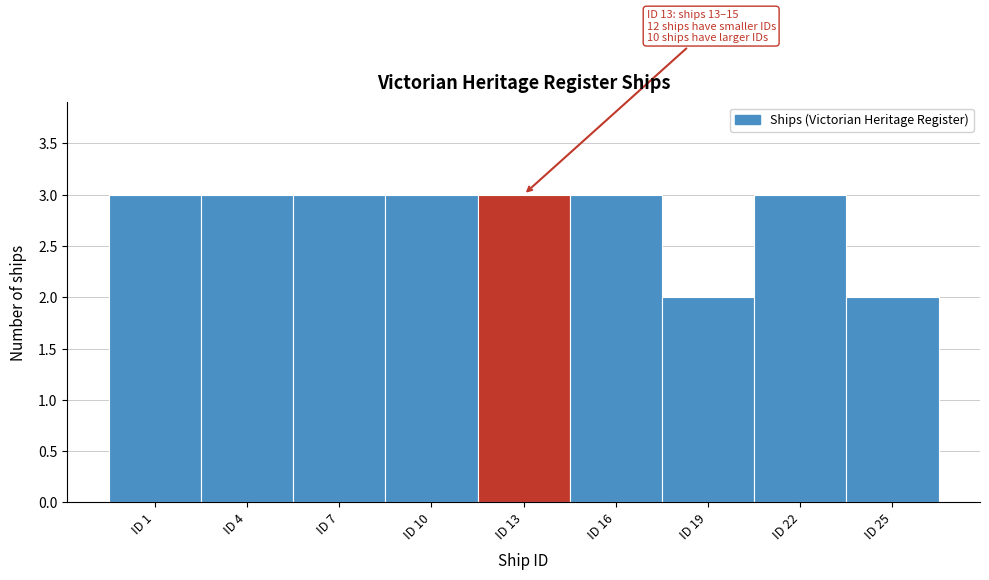

Reading left to right, extract all data points from this chart.

3	3	3	3	3	3	2	3	2